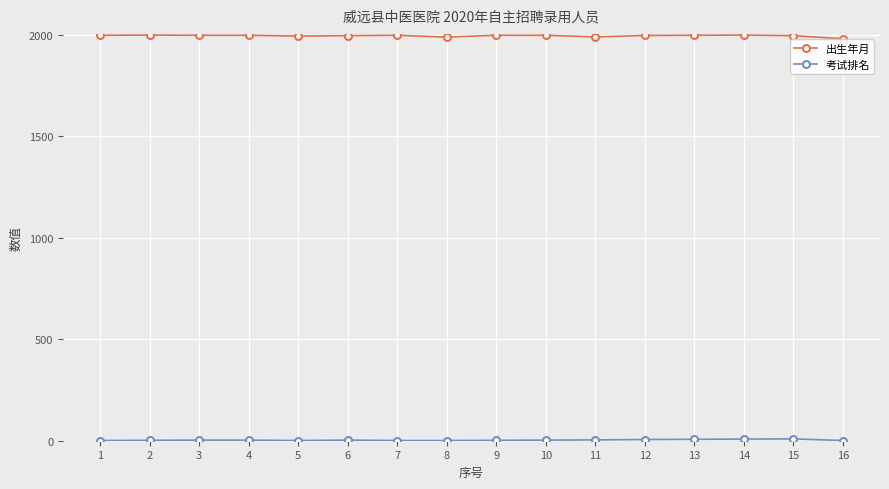

True or false: 出生年月 has a value of 1999.1 at 14.

True